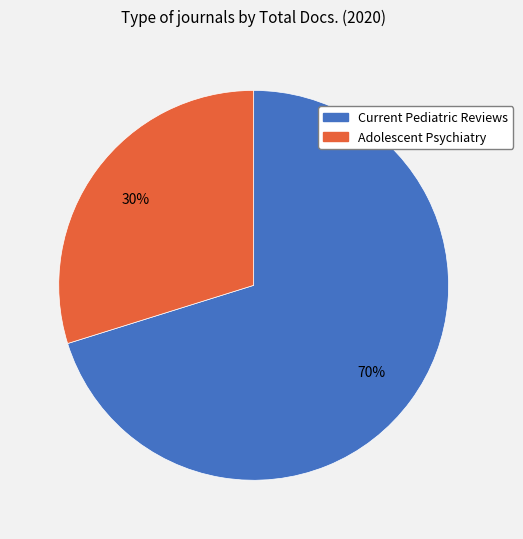

Which slice is the smallest?

Adolescent Psychiatry